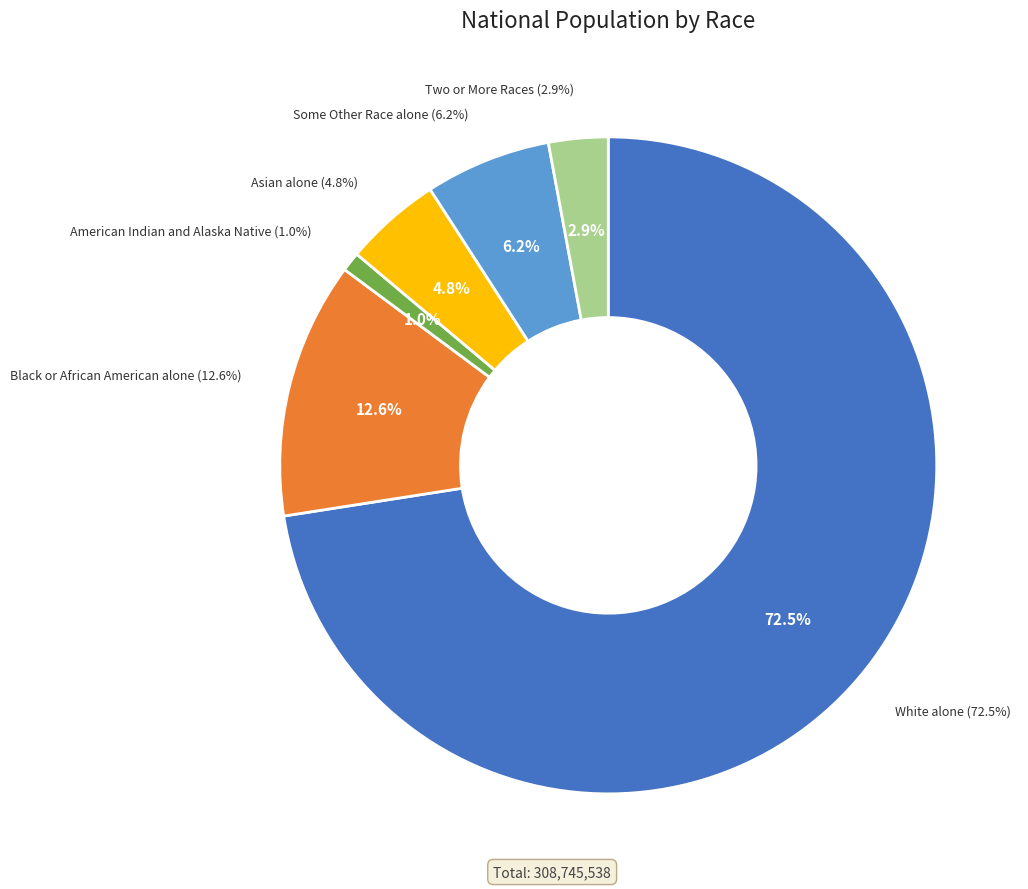

Is it true that Black or African American alone is 7% of the pie?

False